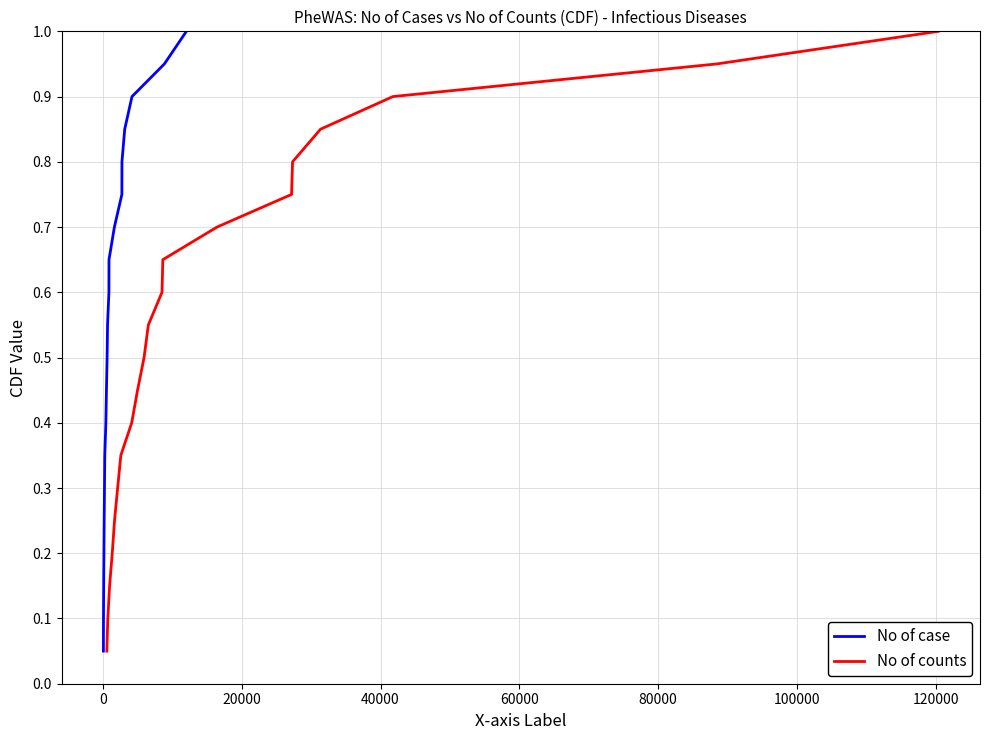

What is the highest value of the No of case series?

1.0